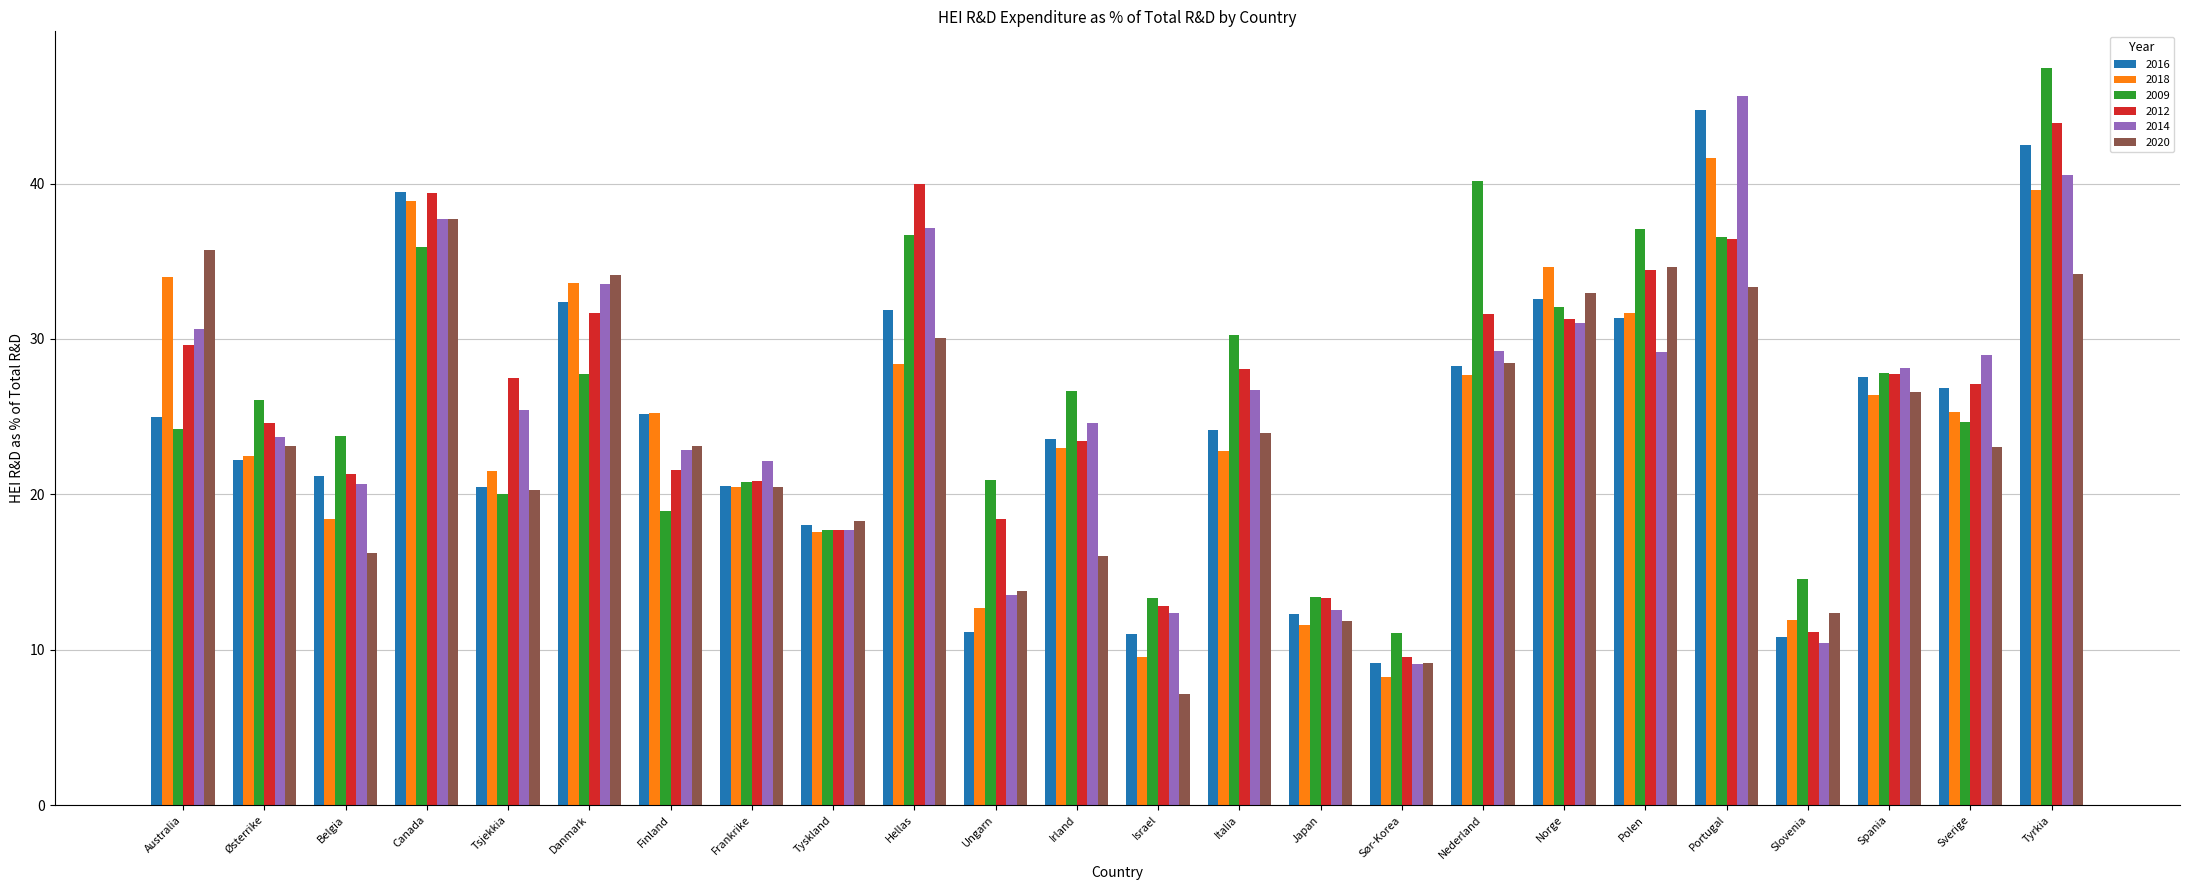

What is the maximum value for 2016?

44.7